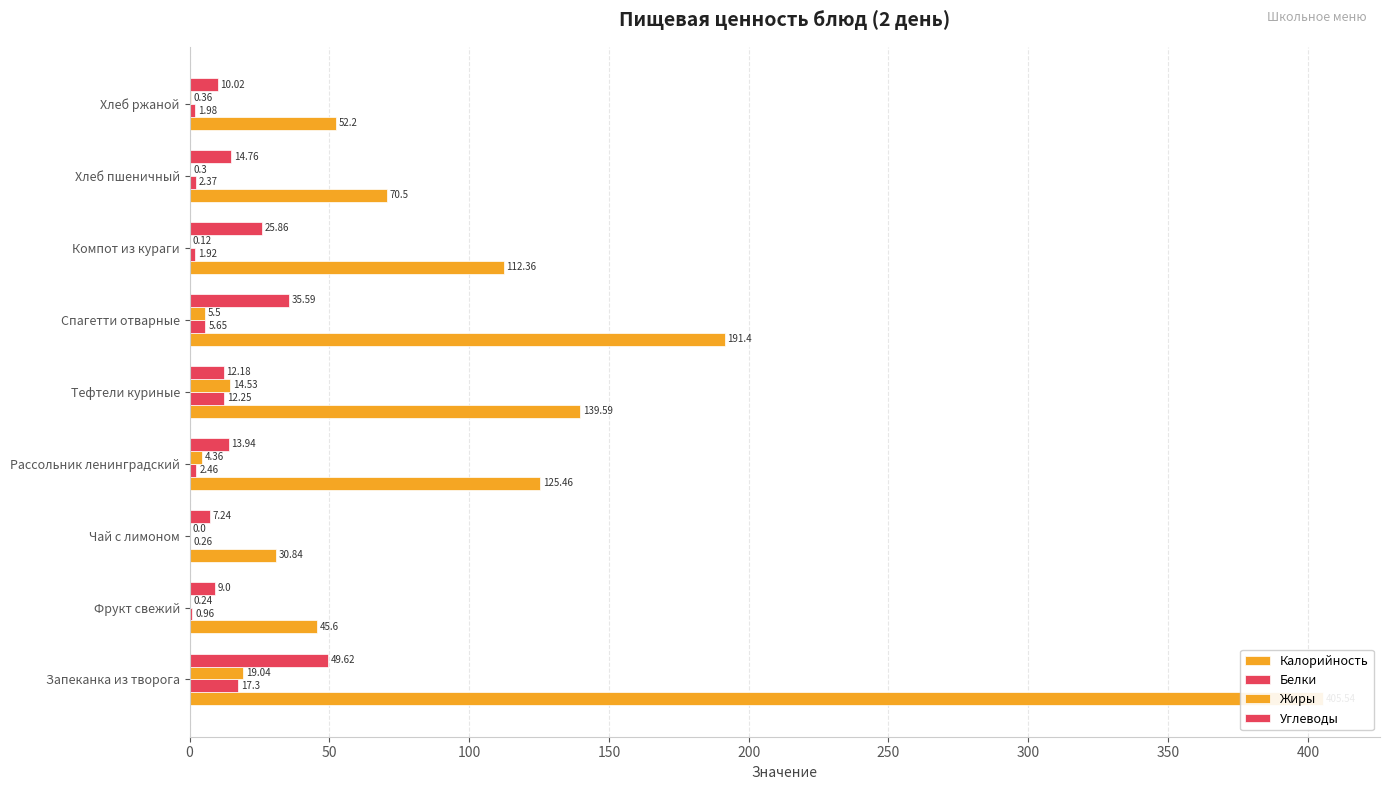

At how many categories does at least one series exceed 166?

2